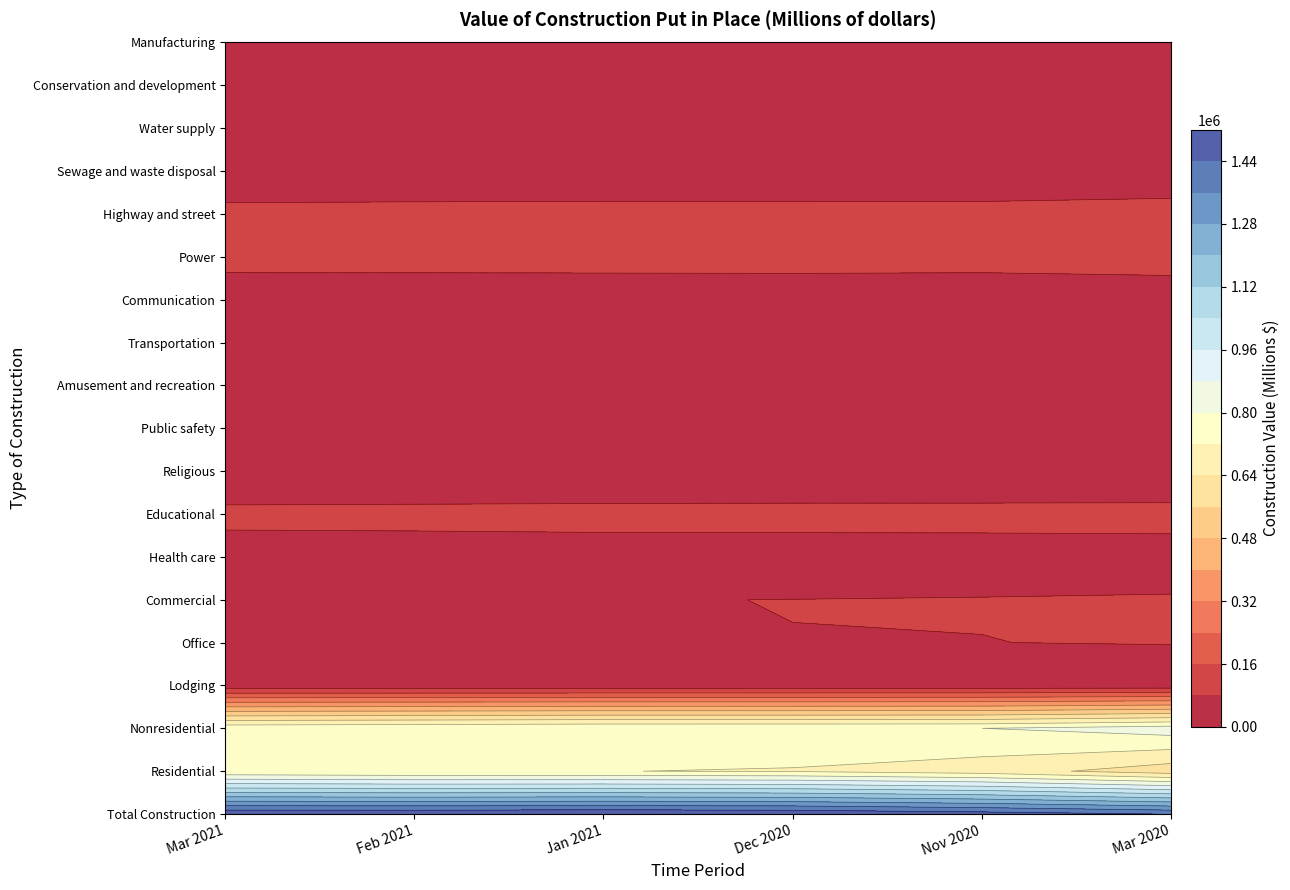

List the labels in order of Amusement and recreation value, smallest first.

0, 1, 3, 4, 2, 5